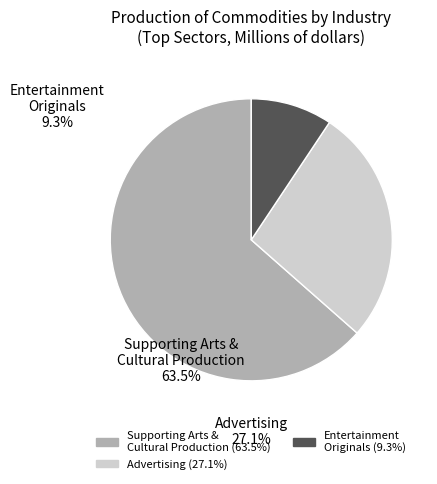

Is there a majority slice in this chart?

Yes